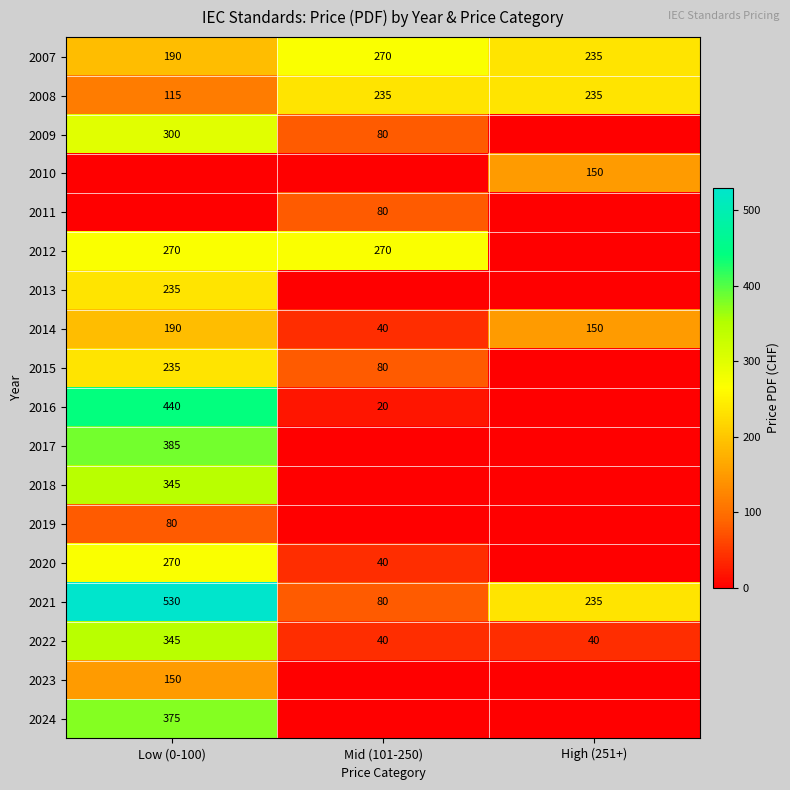

What is the difference between the maximum and second lowest values in the 2014 series?

40